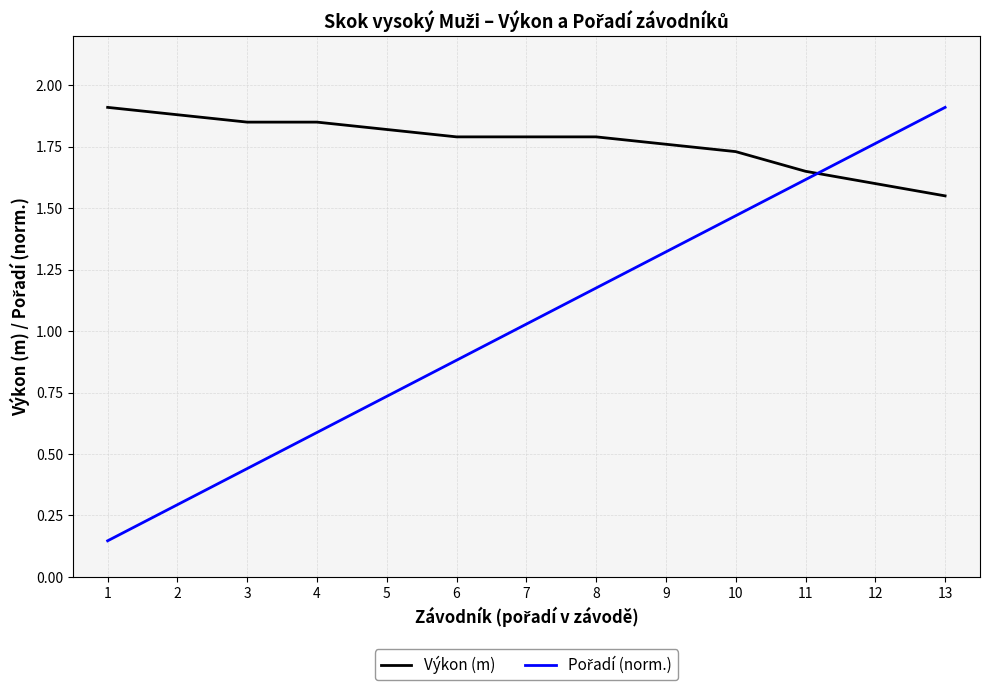

The Výkon (m) series shows 1.6 at 11. True or false?

True